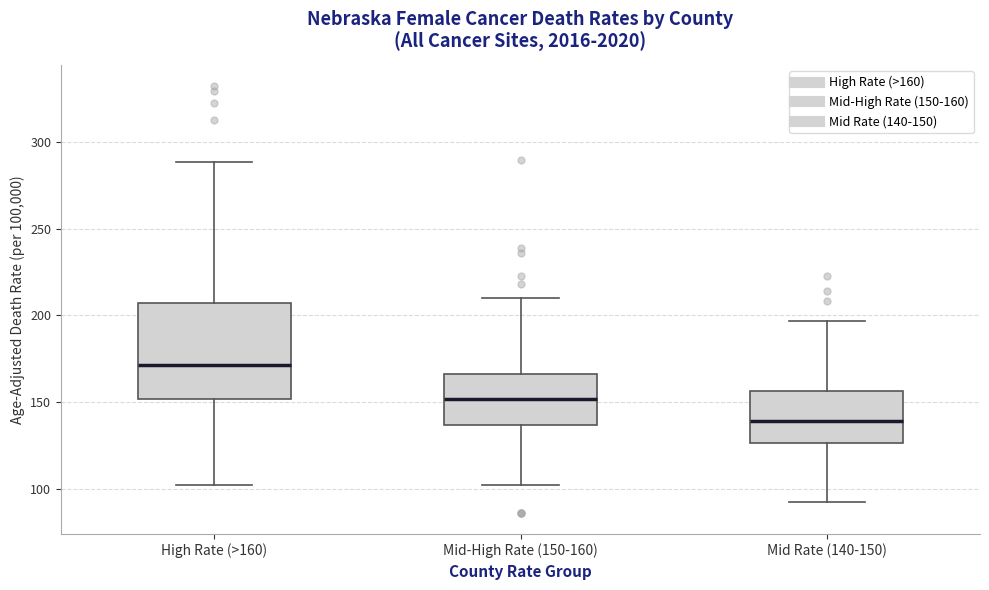

Where is the upper edge of the box for Mid Rate (140-150) on the y-axis? The values are not printed on the chart, so give them approximately, as read against the axis.

155